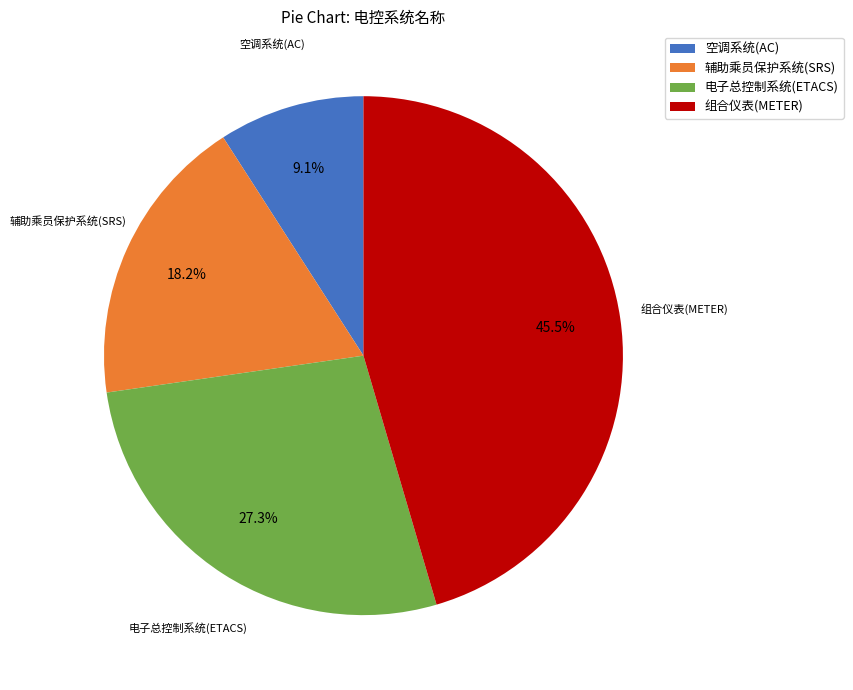

Does 空调系统(AC) account for over 50% of the chart?

No